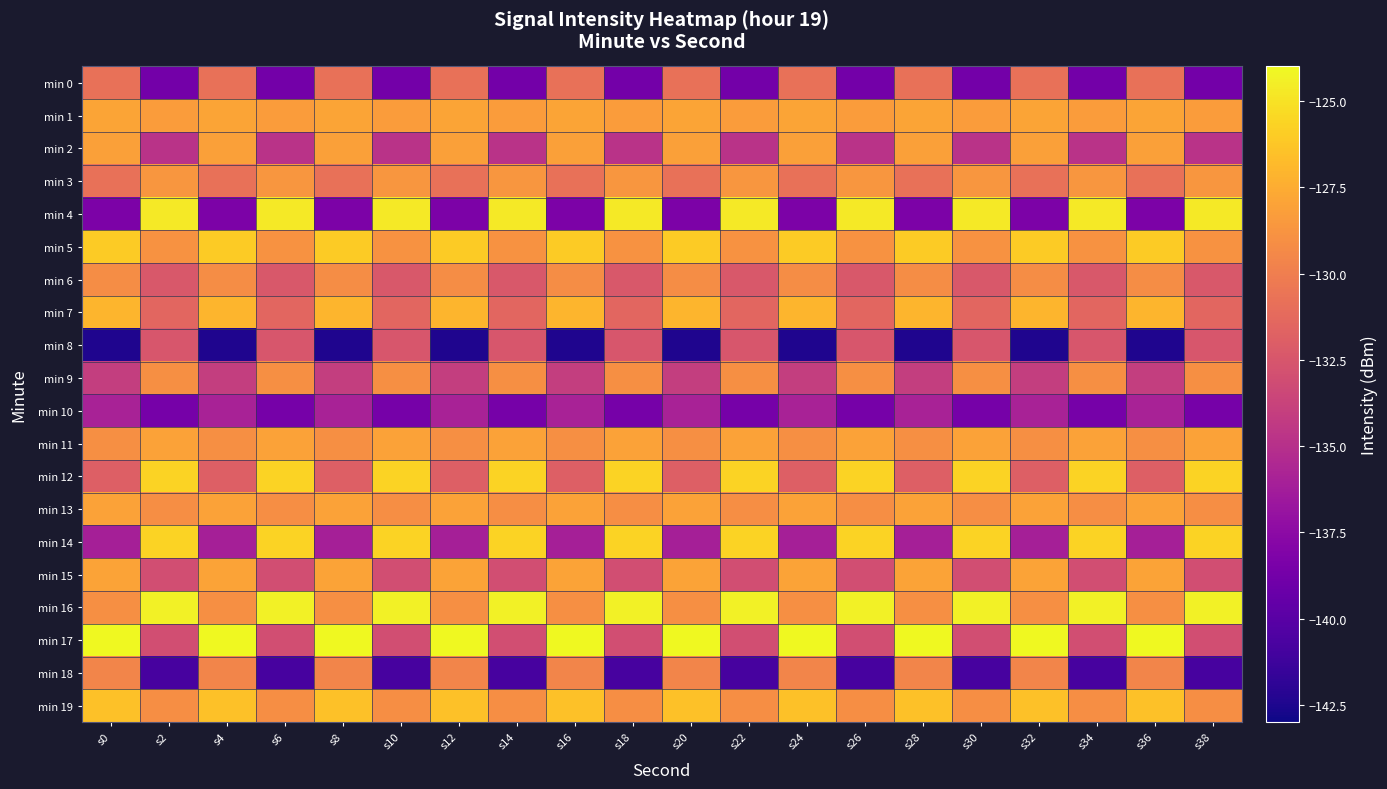

Between s16 and s30, which series saw the biggest shift?

min 4